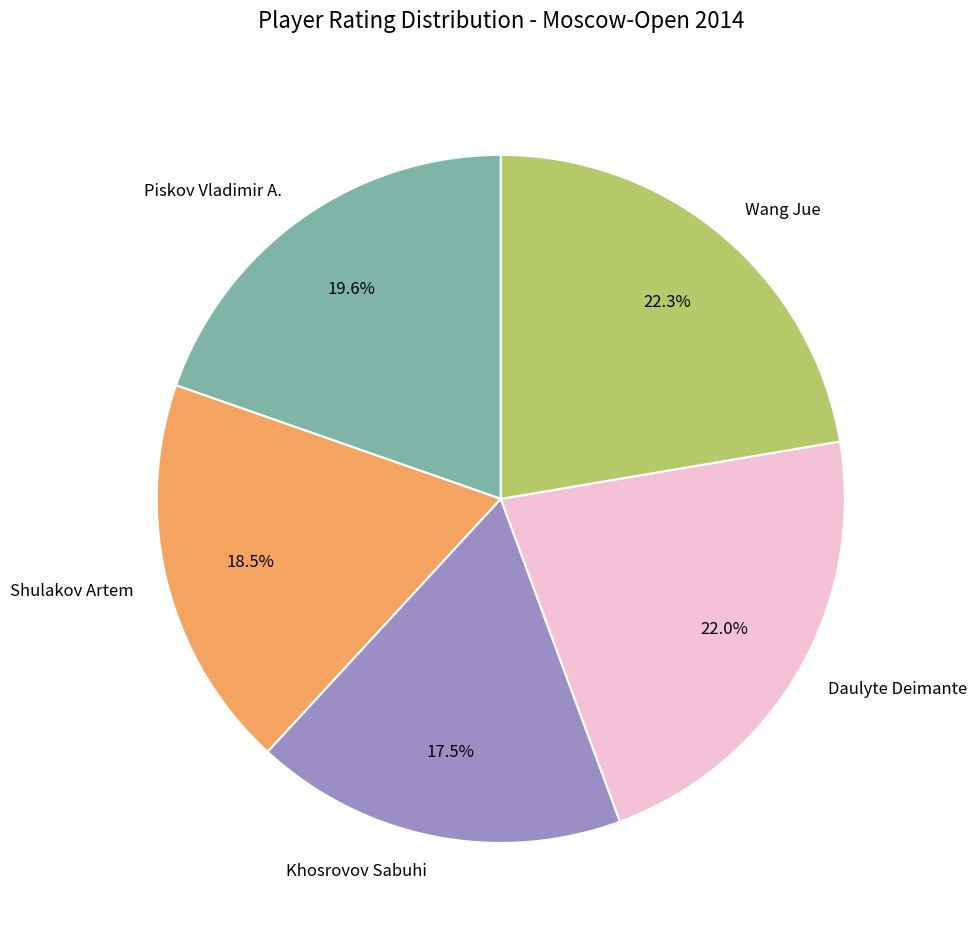

What portion of the pie excludes Daulyte Deimante?

78.0%